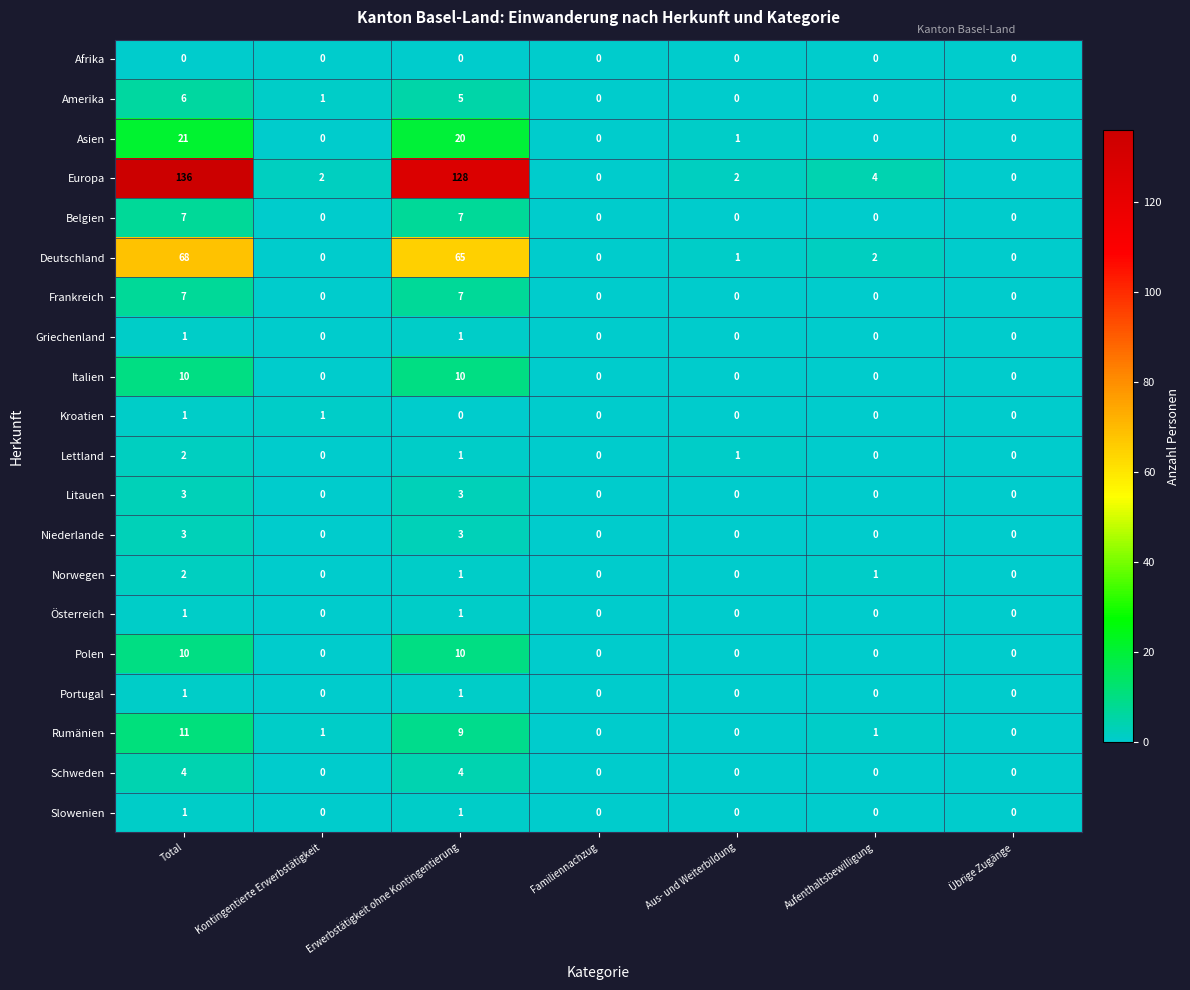

Which label corresponds to the largest value in the chart?

Total